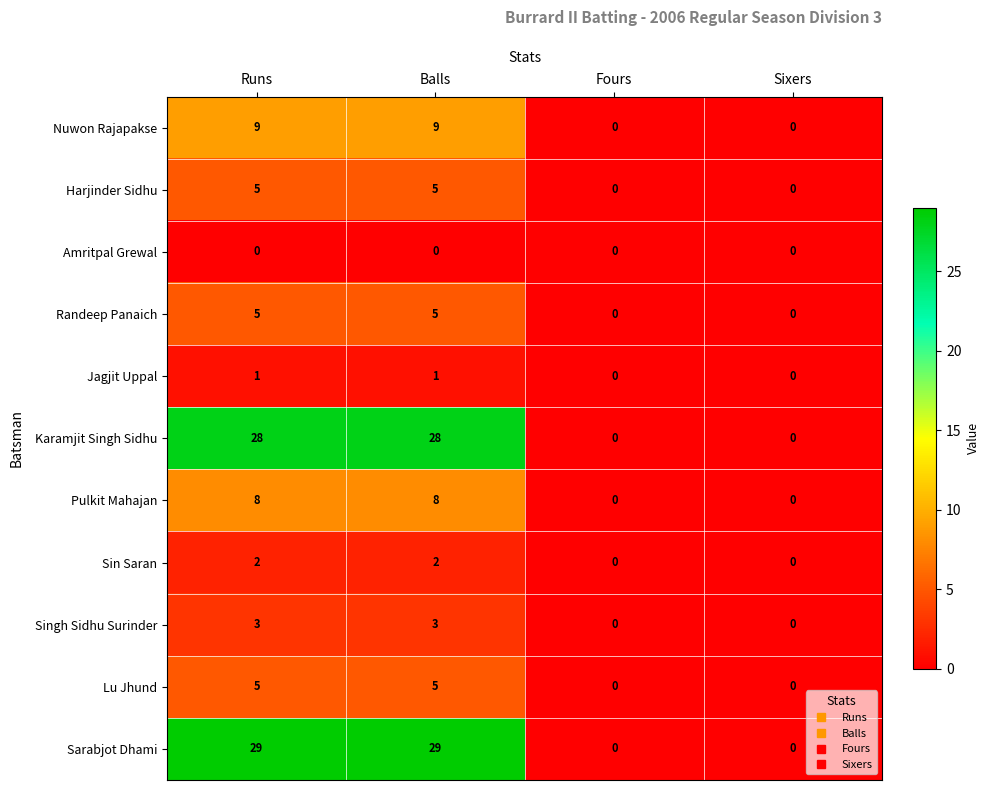

At how many categories does at least one series exceed 4?

2